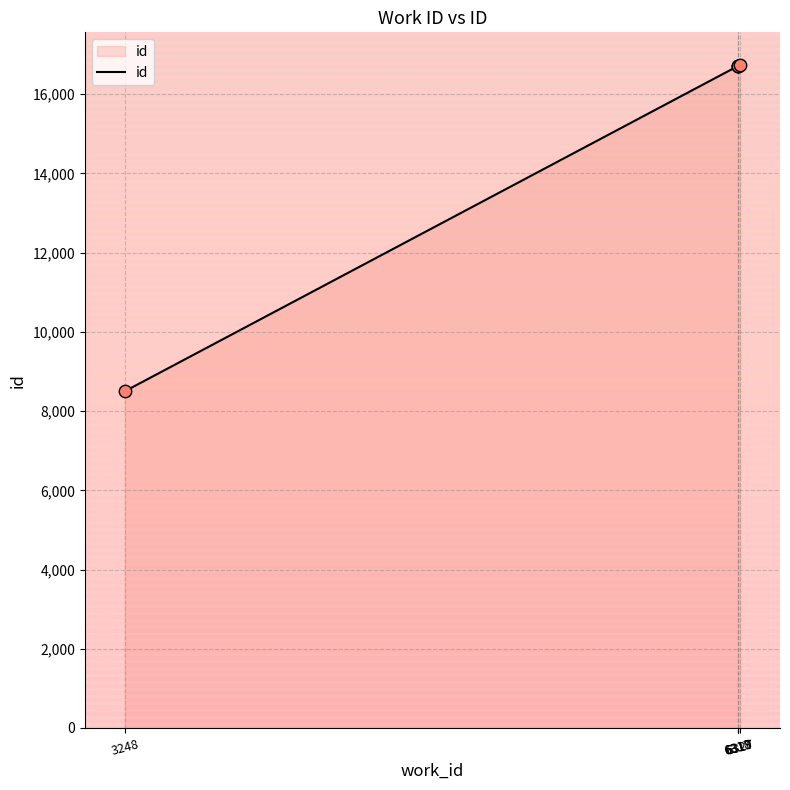

What is the minimum value shown in the chart?

8502